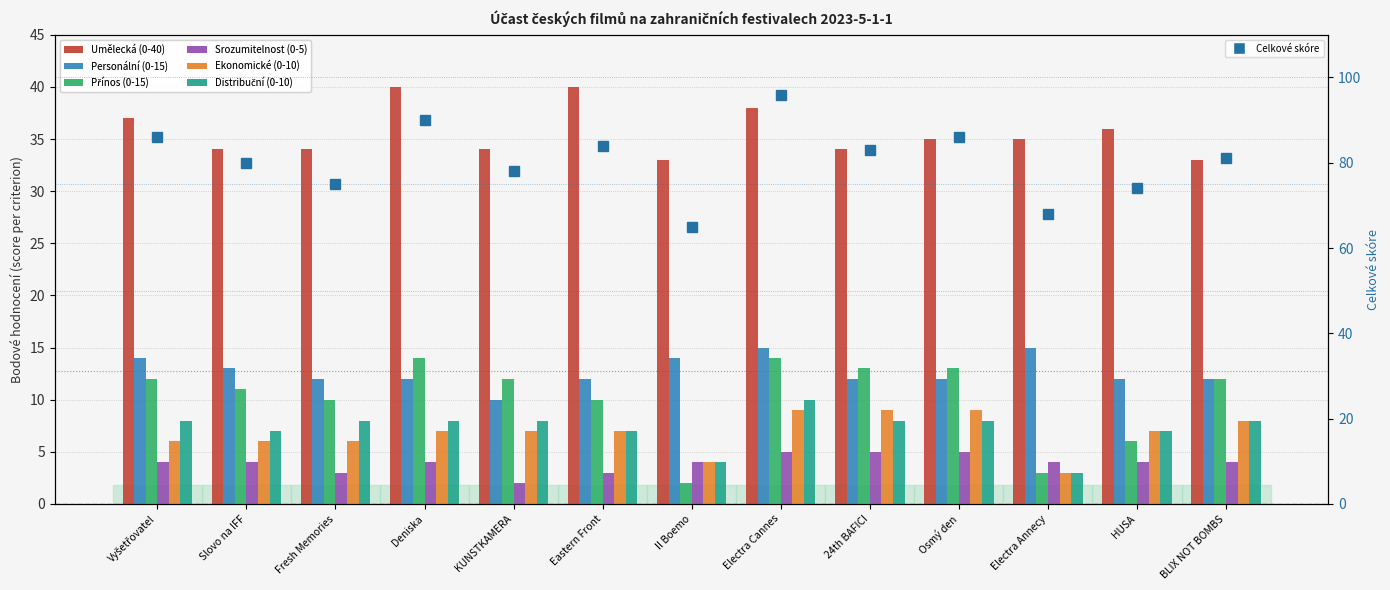

What is the total value across all series at Osmý den?

82